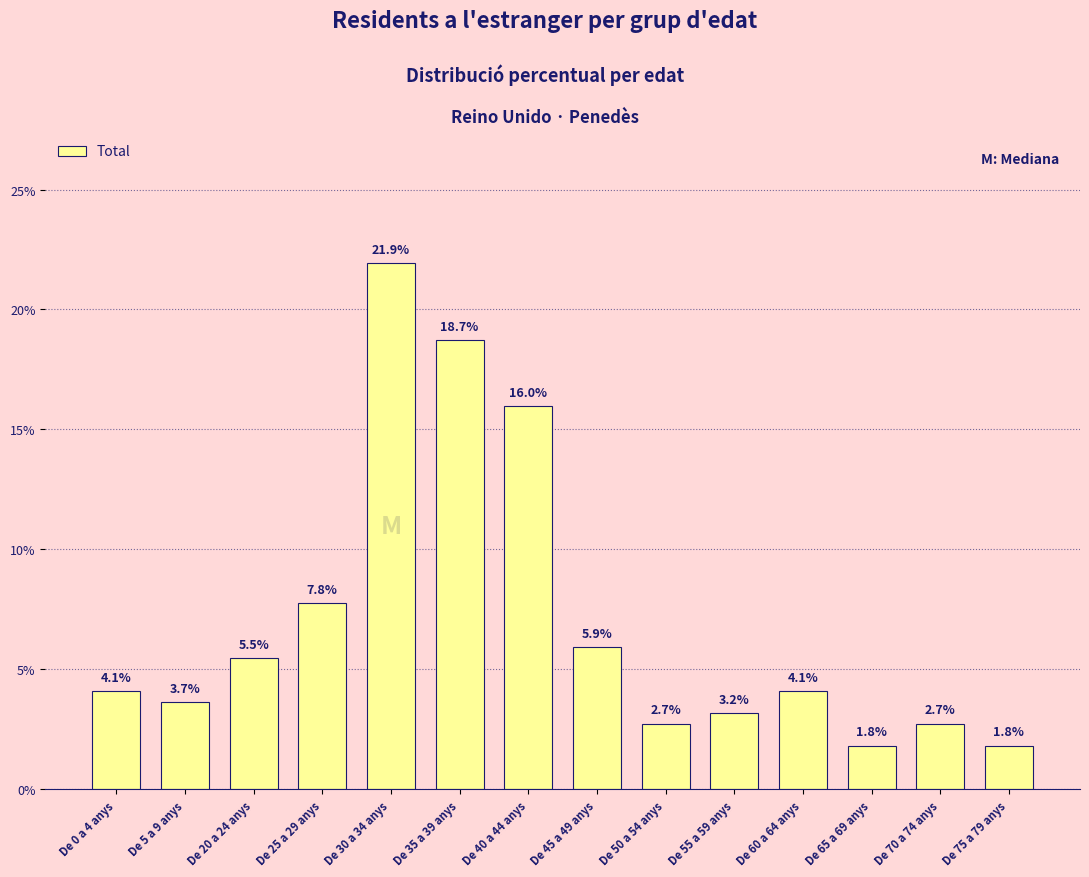

Reading left to right, transcribe all the data shown in this chart.

De 0 a 4 anys=4.1	De 5 a 9 anys=3.7	De 20 a 24 anys=5.5	De 25 a 29 anys=7.8	De 30 a 34 anys=21.9	De 35 a 39 anys=18.7	De 40 a 44 anys=16.0	De 45 a 49 anys=5.9	De 50 a 54 anys=2.7	De 55 a 59 anys=3.2	De 60 a 64 anys=4.1	De 65 a 69 anys=1.8	De 70 a 74 anys=2.7	De 75 a 79 anys=1.8